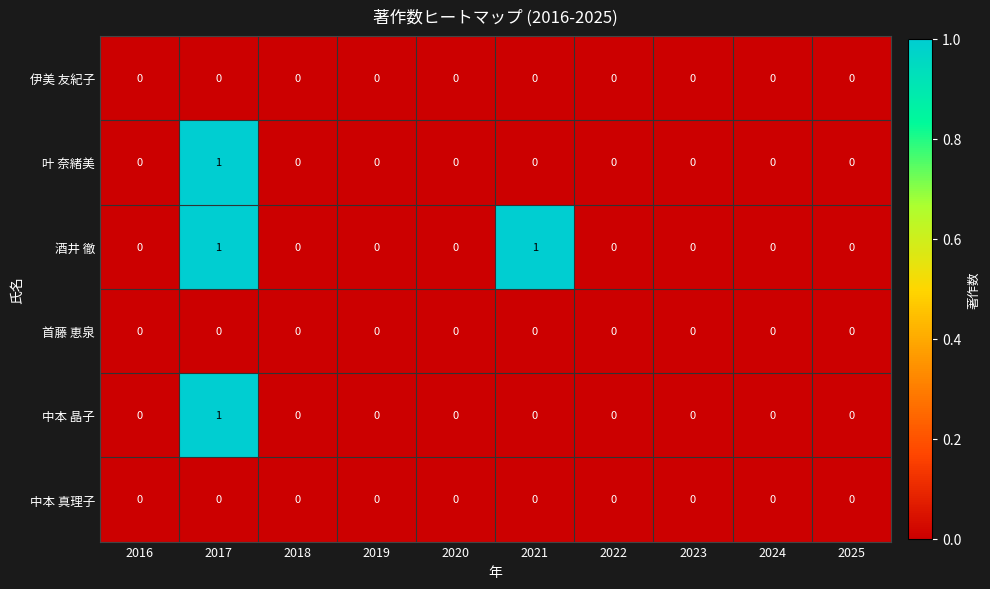

What is the greatest value displayed?

1